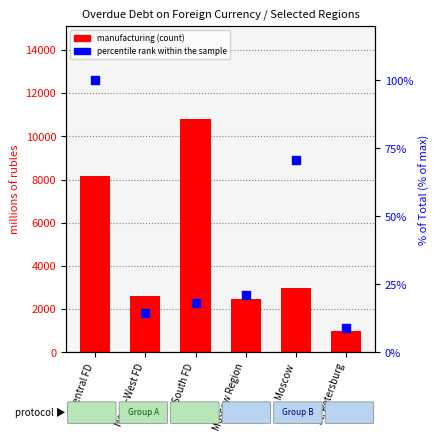

Which series contains the highest Y value?

manufacturing